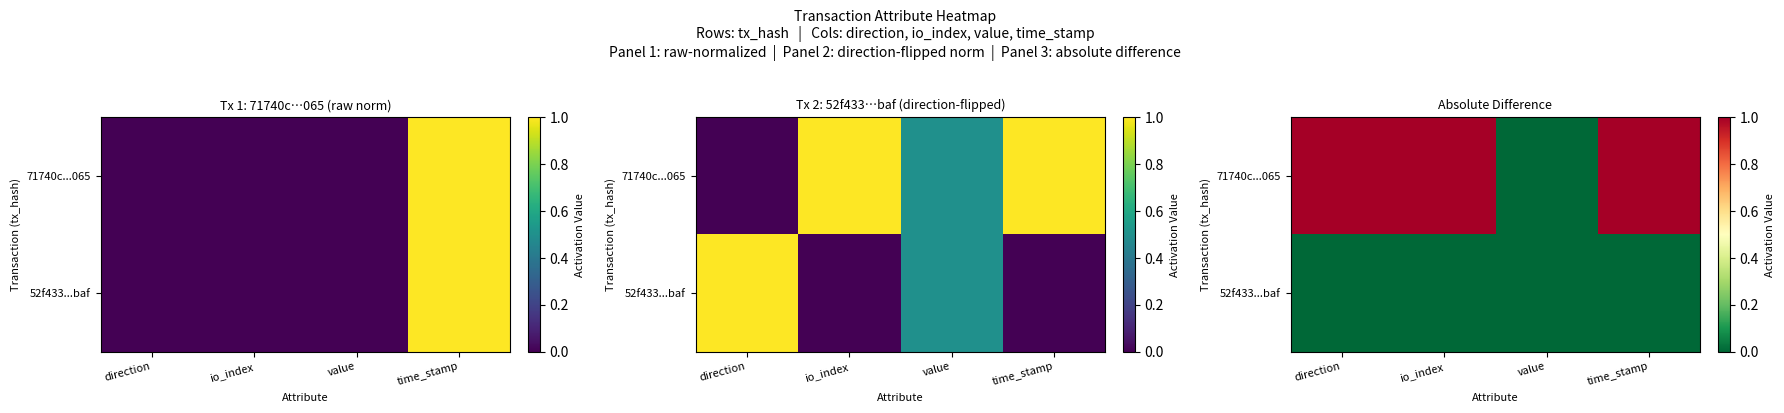

At which label is 71740c...065 closest to 0?

value